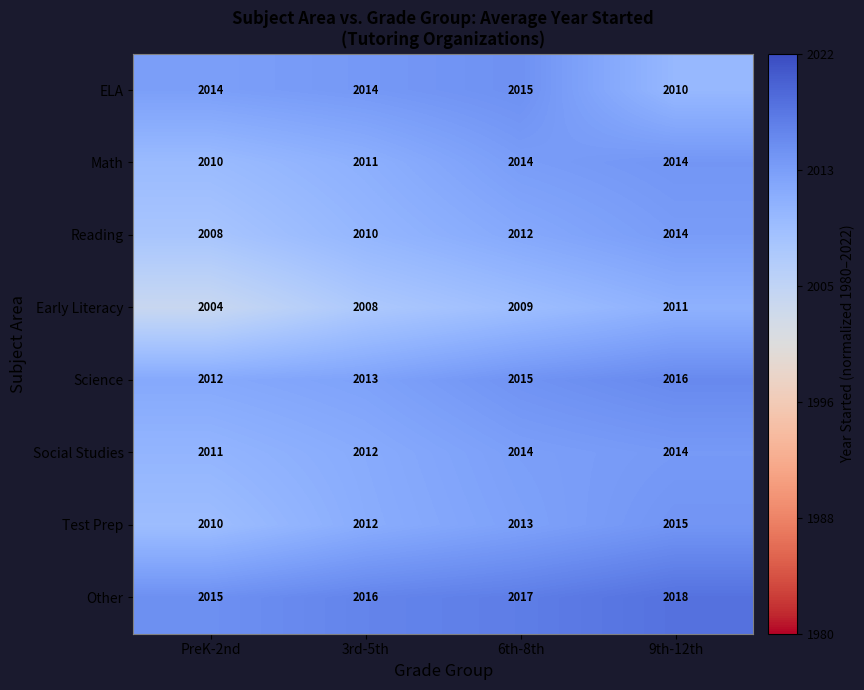

What is the average value of the Social Studies series?

2013